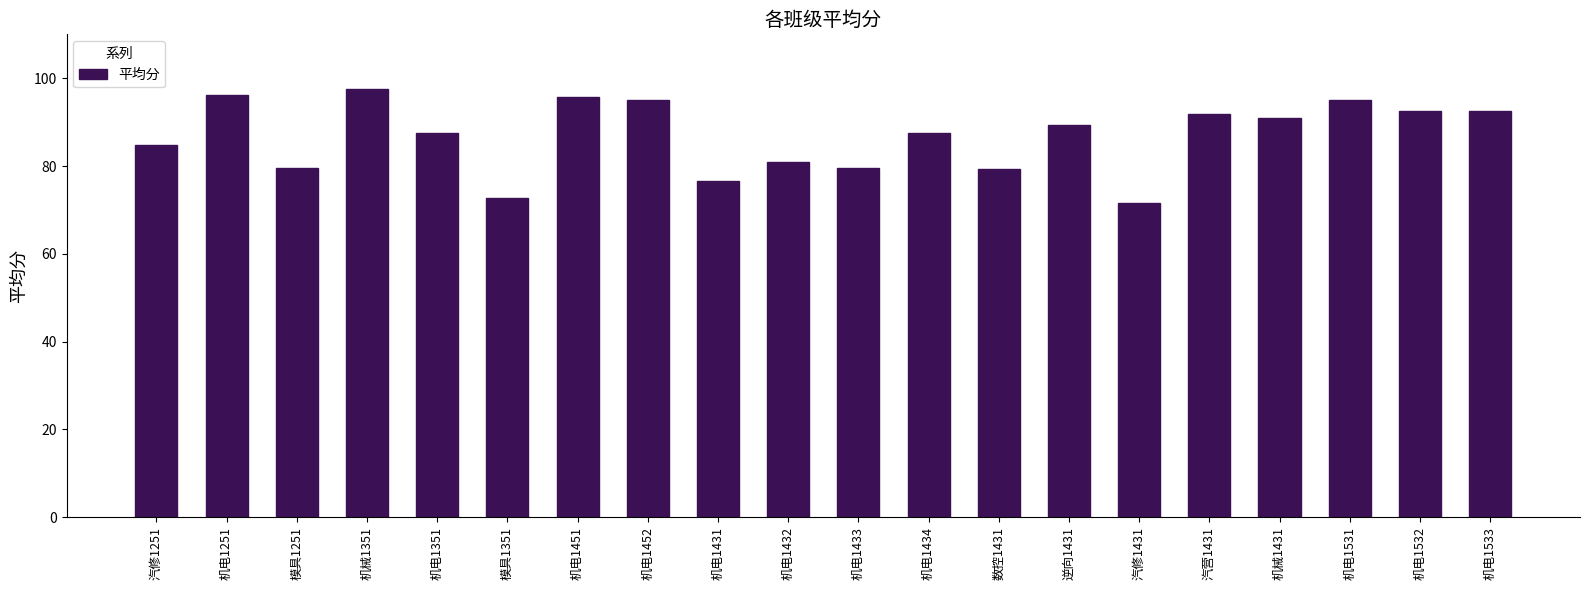

Is it true that the value at 汽营1431 is 48.5?

False